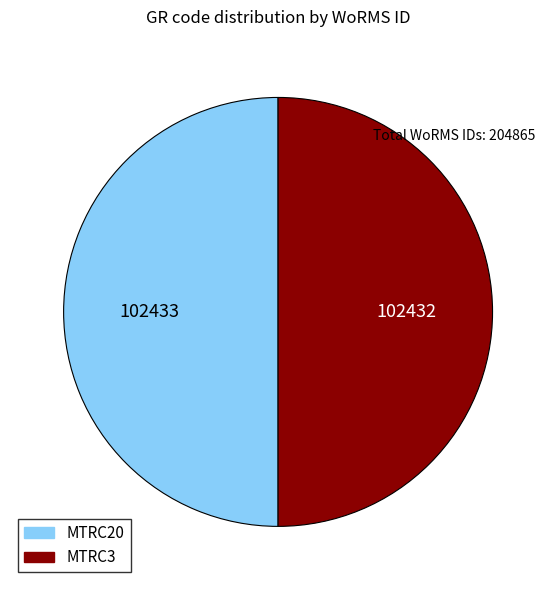

Is the sum of MTRC20 and MTRC3 greater than half?

Yes